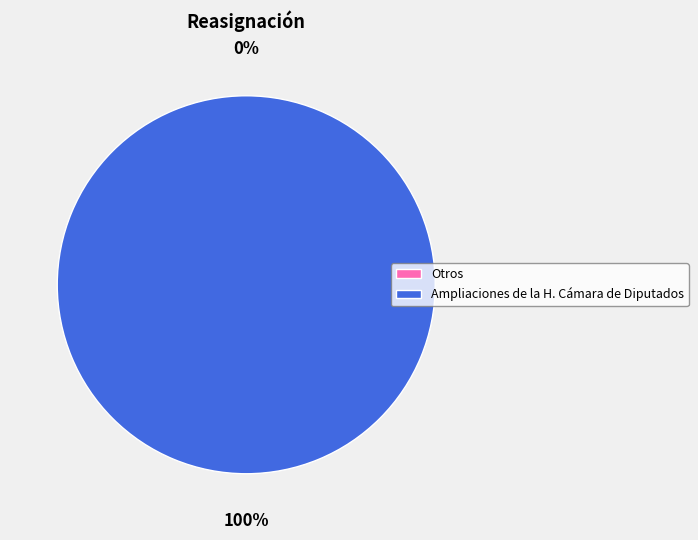

Between Otros and Ampliaciones de la H. Cámara de Diputados, which is larger?

Ampliaciones de la H. Cámara de Diputados